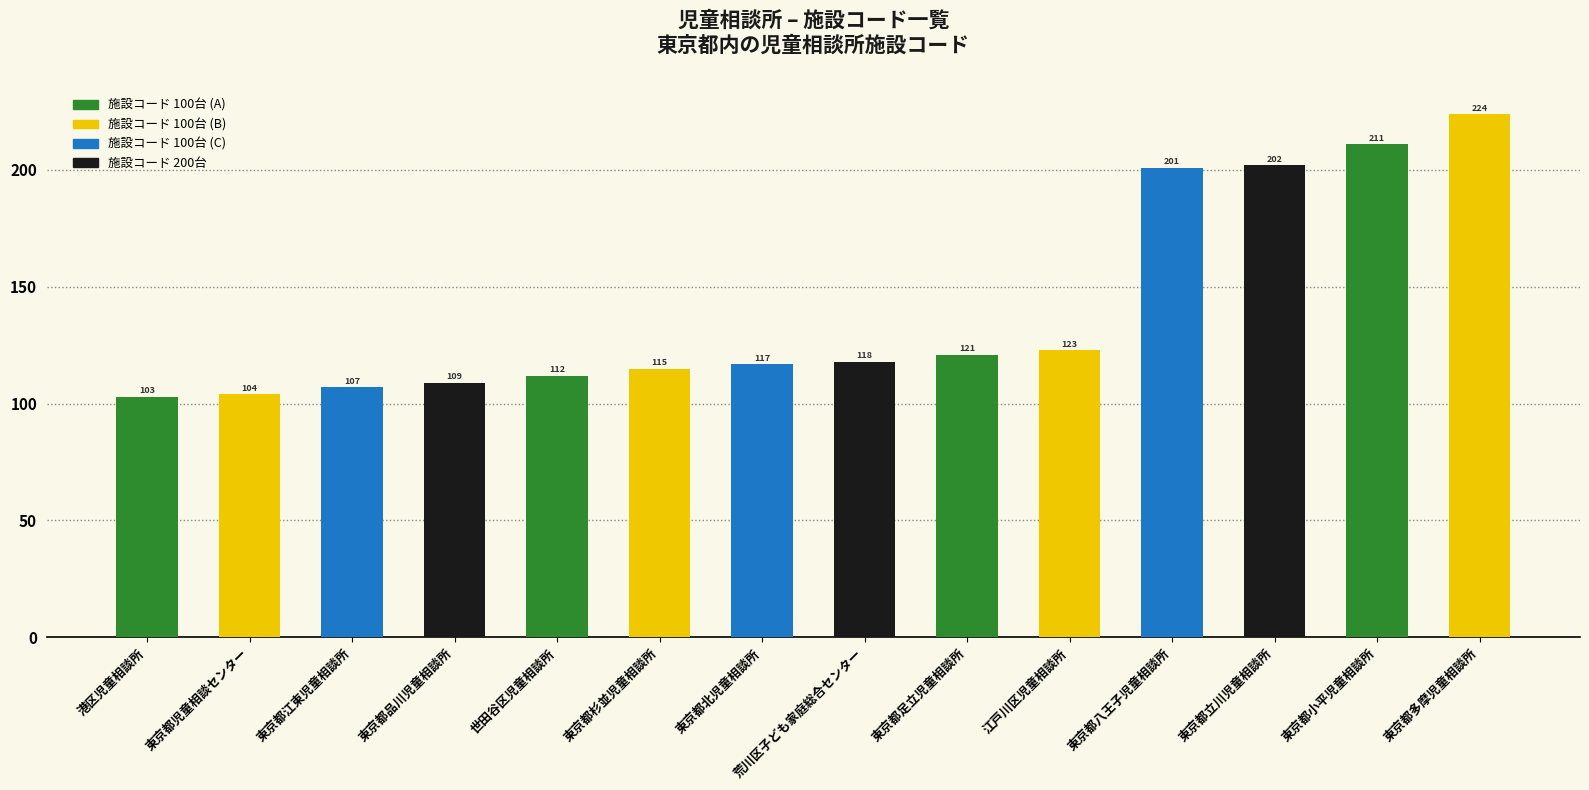

Does the chart contain stacked bars?

No